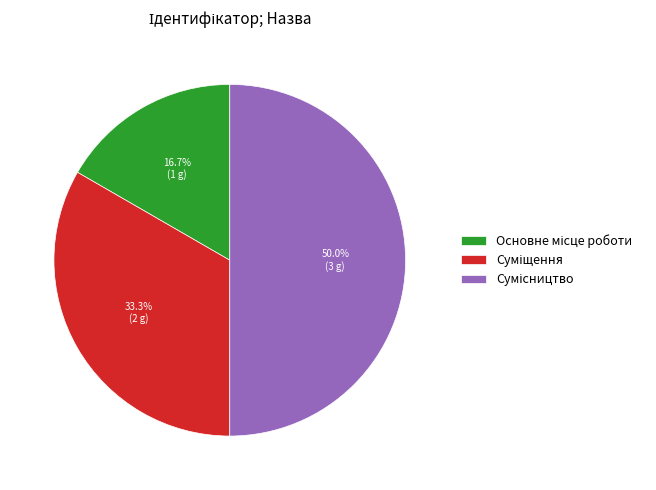

What percentage is the Суміщення slice, to the nearest percent?

33%